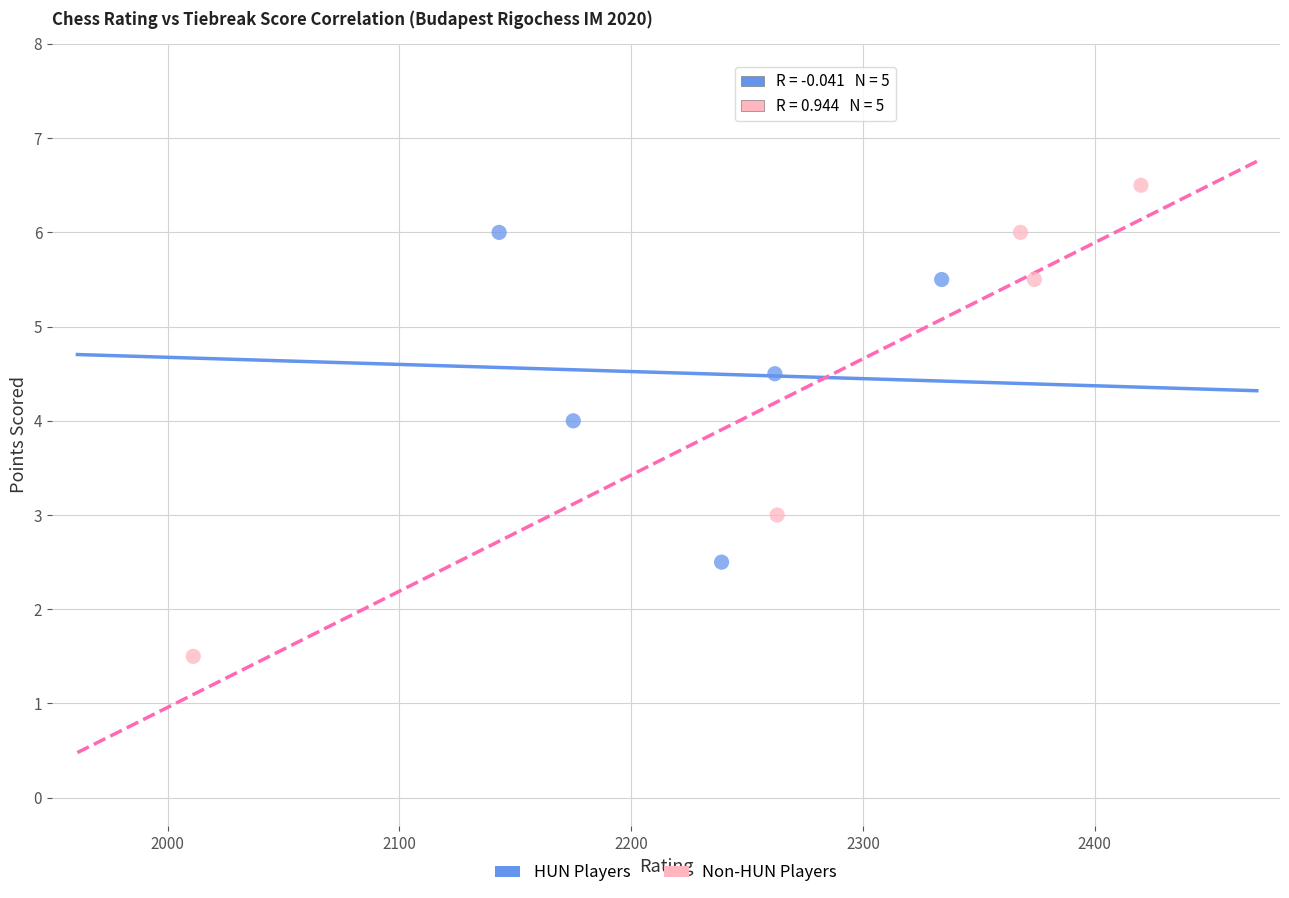

Which series reaches the minimum Y coordinate?

Non-HUN Players